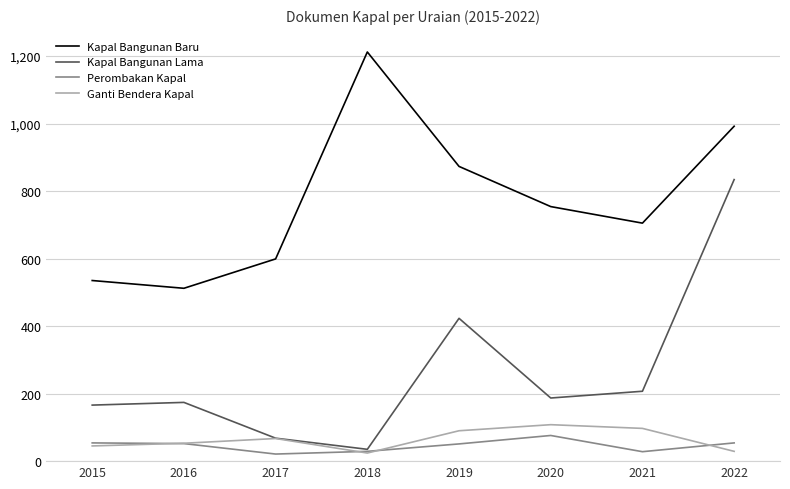

Is it true that Kapal Bangunan Baru equals 754 at 2020?

True